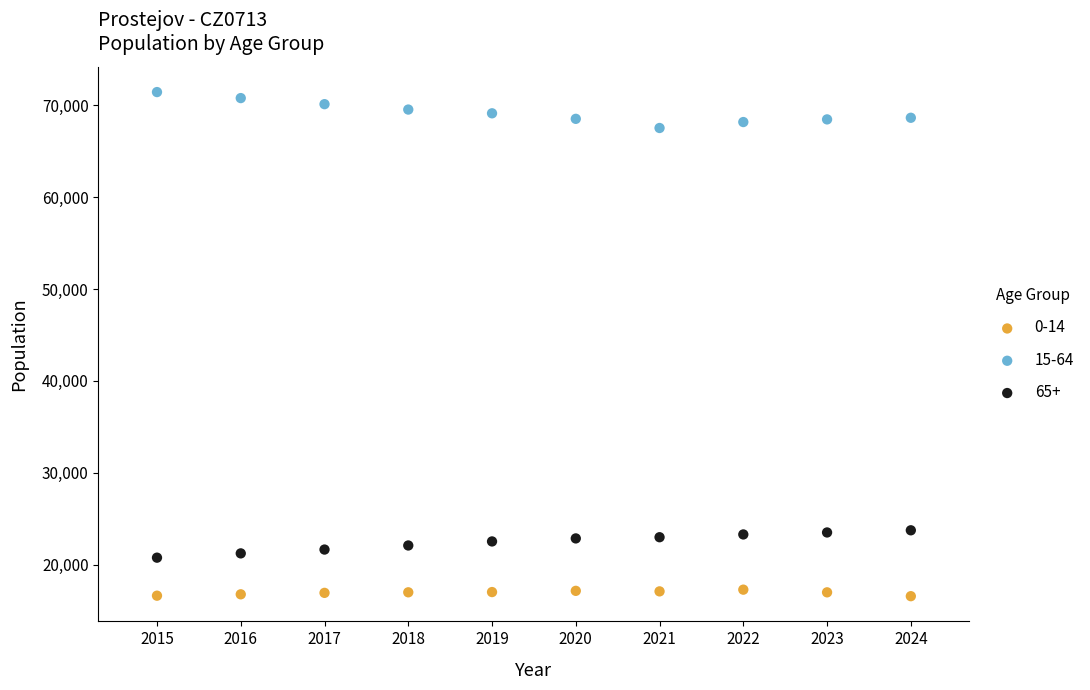

What are all the series names shown in the legend?

0-14, 15-64, 65+